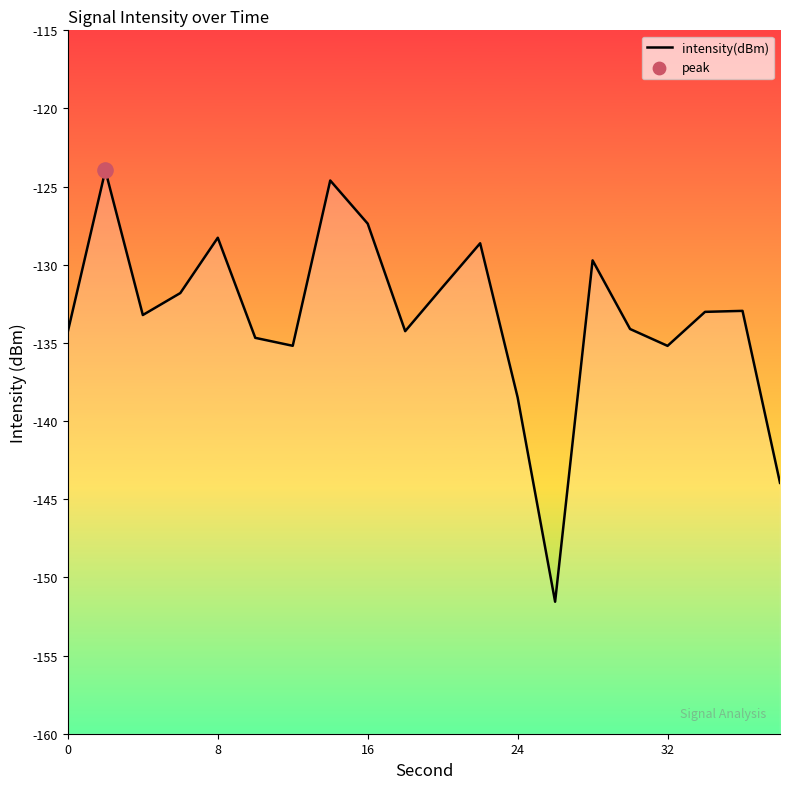

Which has a higher value, 4 or 10?

4